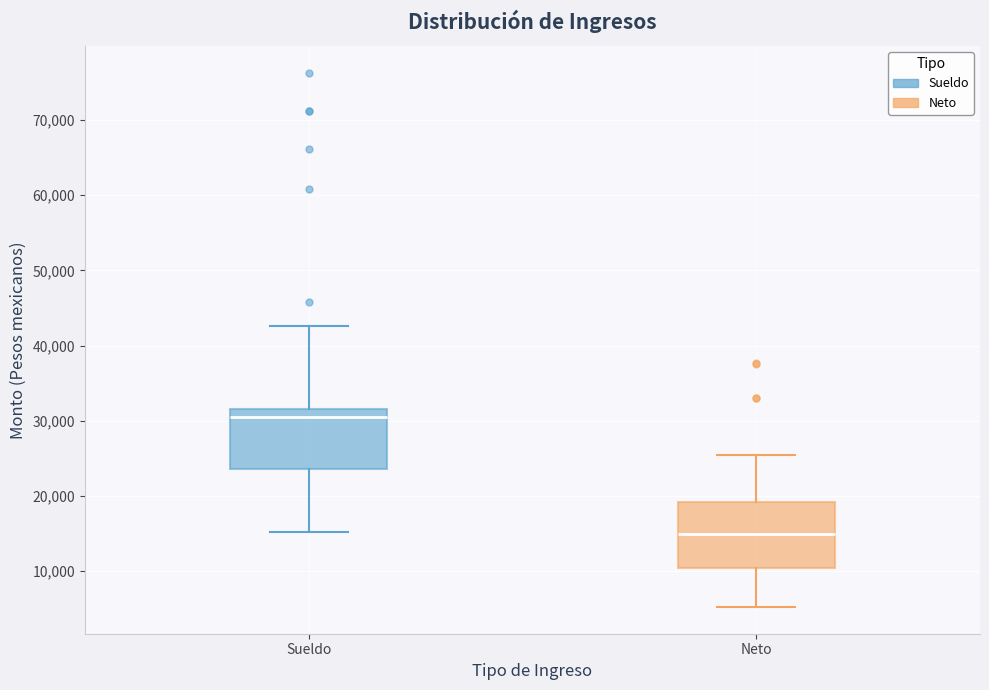

Reading left to right, transcribe this box plot: for each box, give where its median line is, the range the box spans, and where its two whiskers end, as read against the y-axis. The values are not printed on the chart, so give them approximately, as read against the axis.

Sueldo: median 31000, box 24000 to 32000, whiskers 15000 to 43000
Neto: median 15000, box 10000 to 19000, whiskers 5000 to 25000